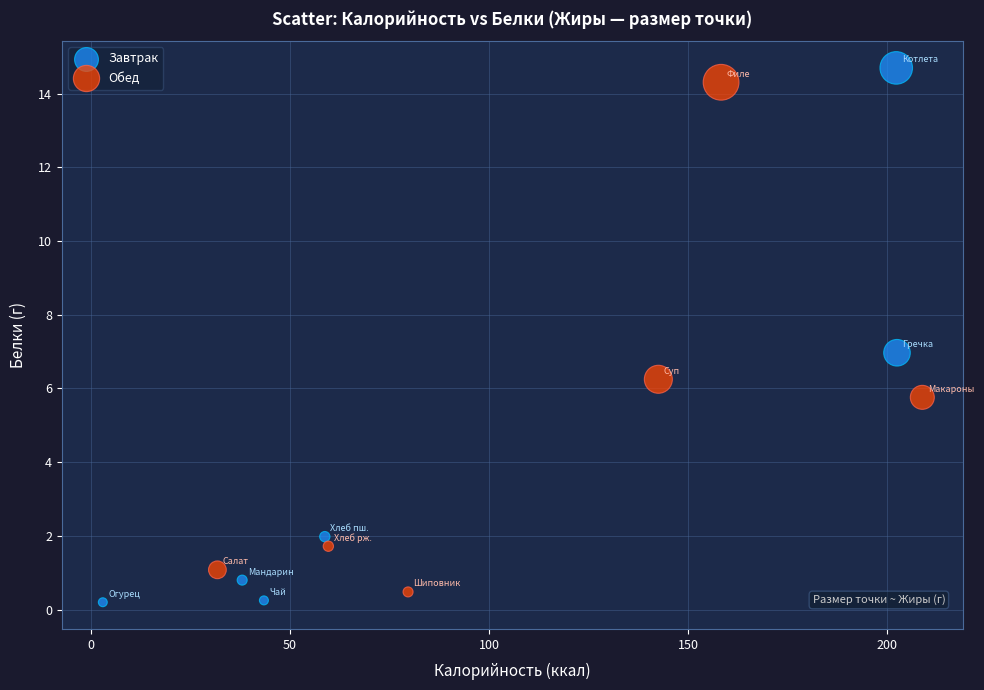

Which series has the widest spread of Y values?

Завтрак